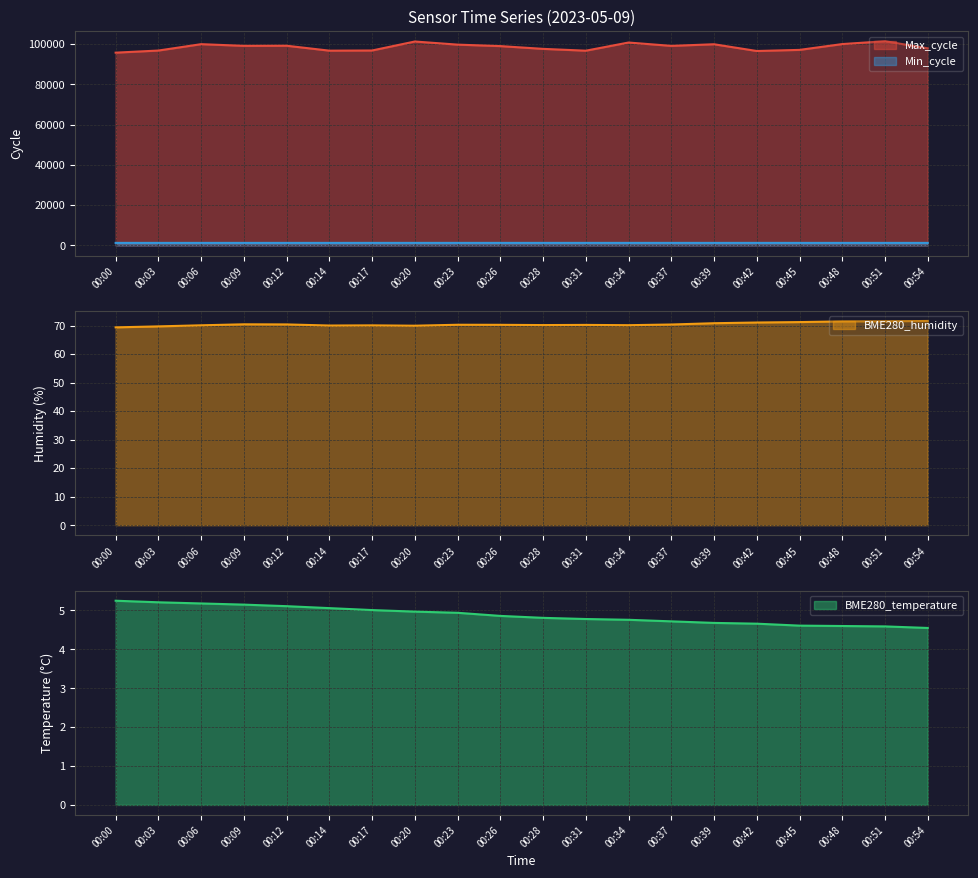

True or false: Min_cycle has a value of 1256.0 at 00:51.

True